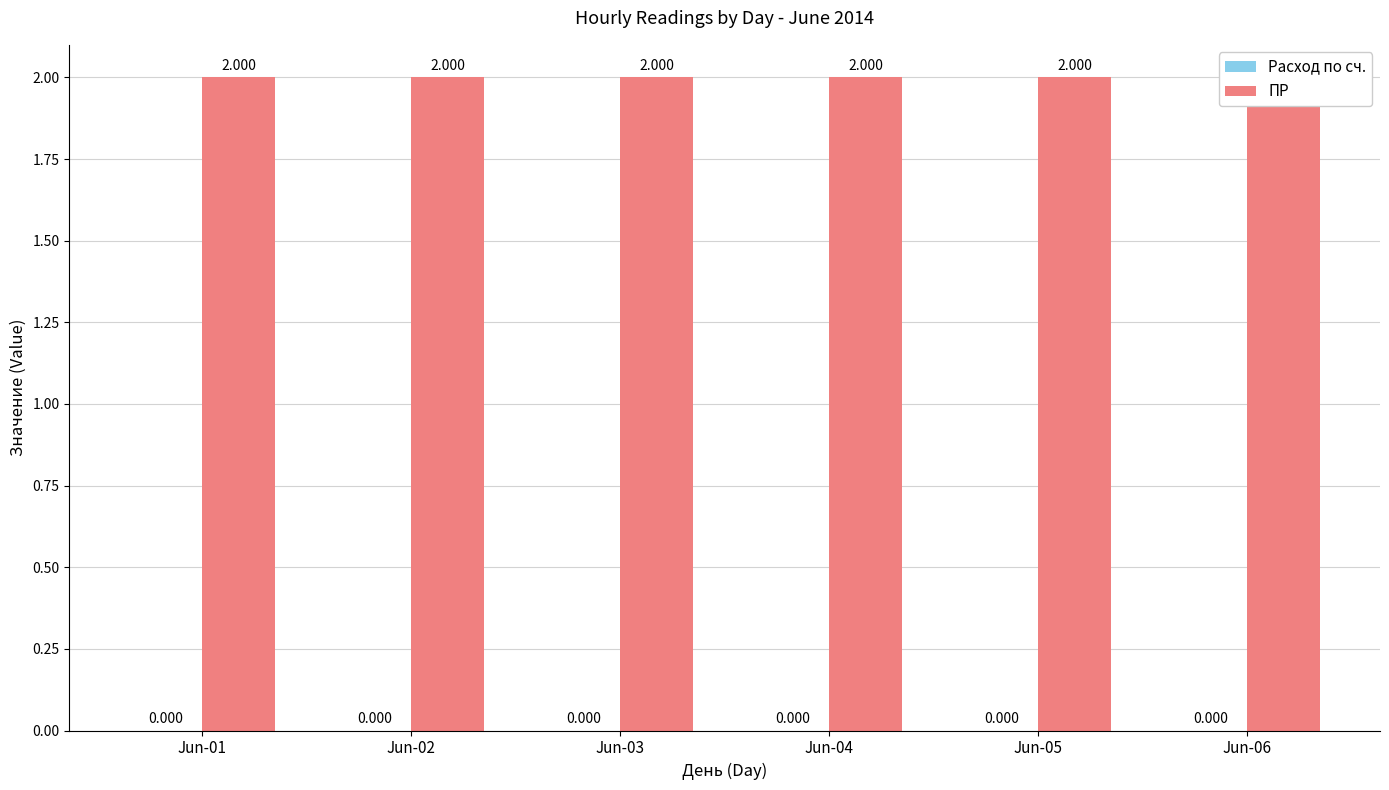

Which series has the largest range (max minus min)?

Расход по сч.